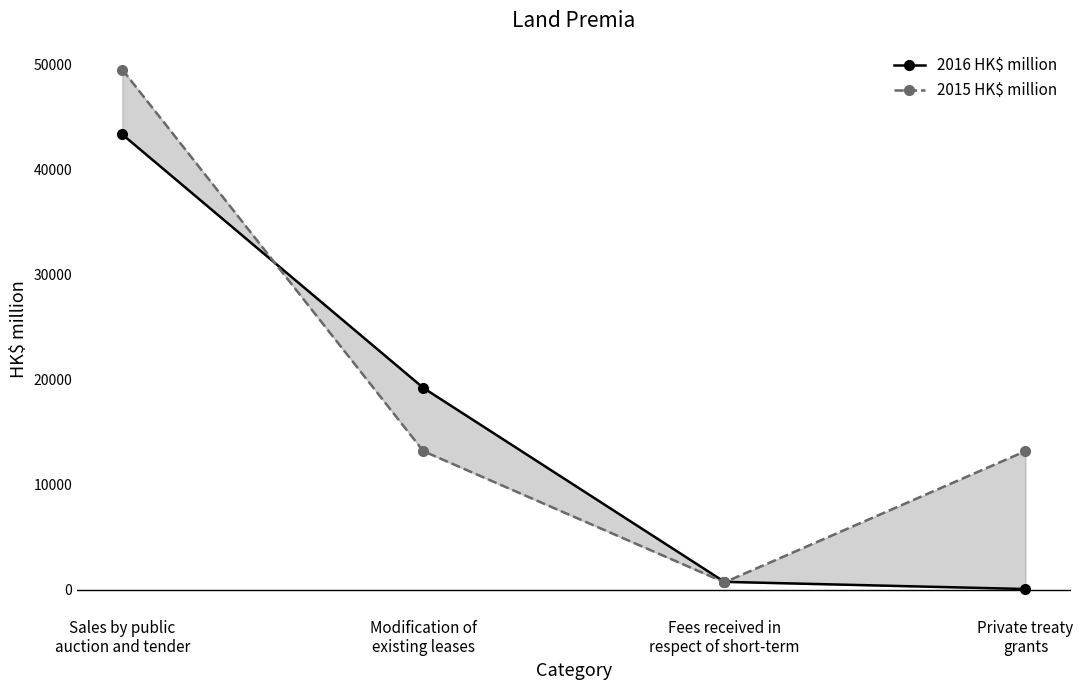

At which category is the sum across all series the highest?

Sales by public
auction and tender